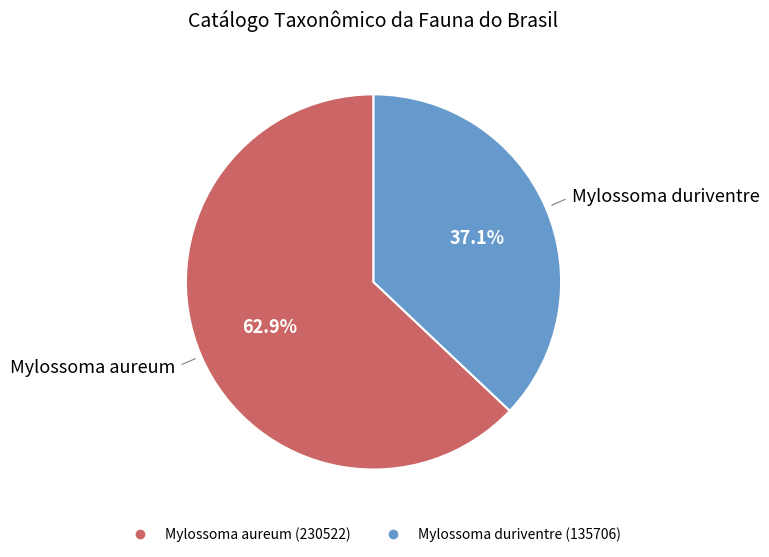

What is the ratio of the value at Mylossoma aureum to the value at Mylossoma duriventre?

1.7